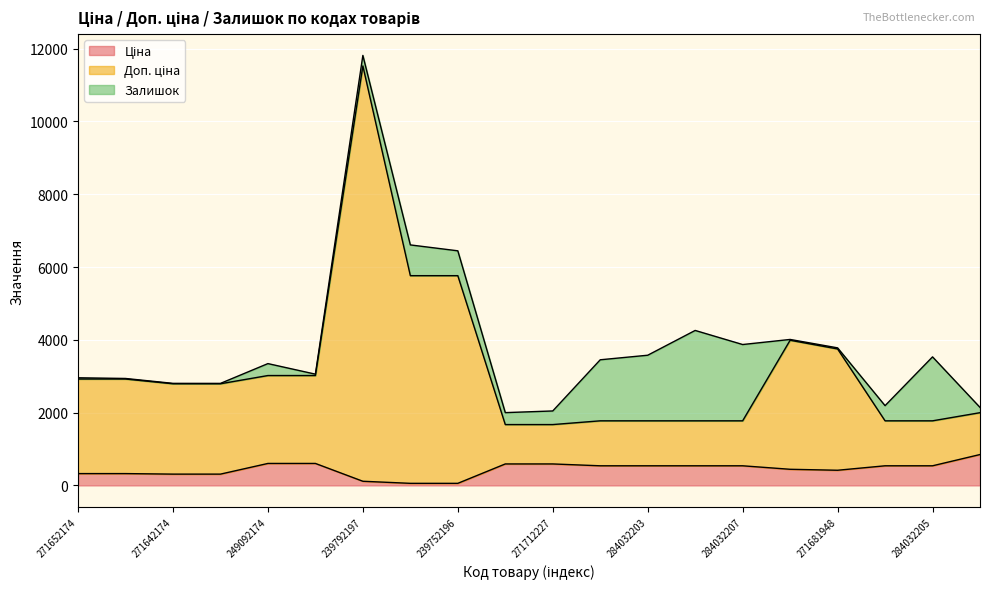

Where does the Доп. ціна series first go above 2792?

271652174